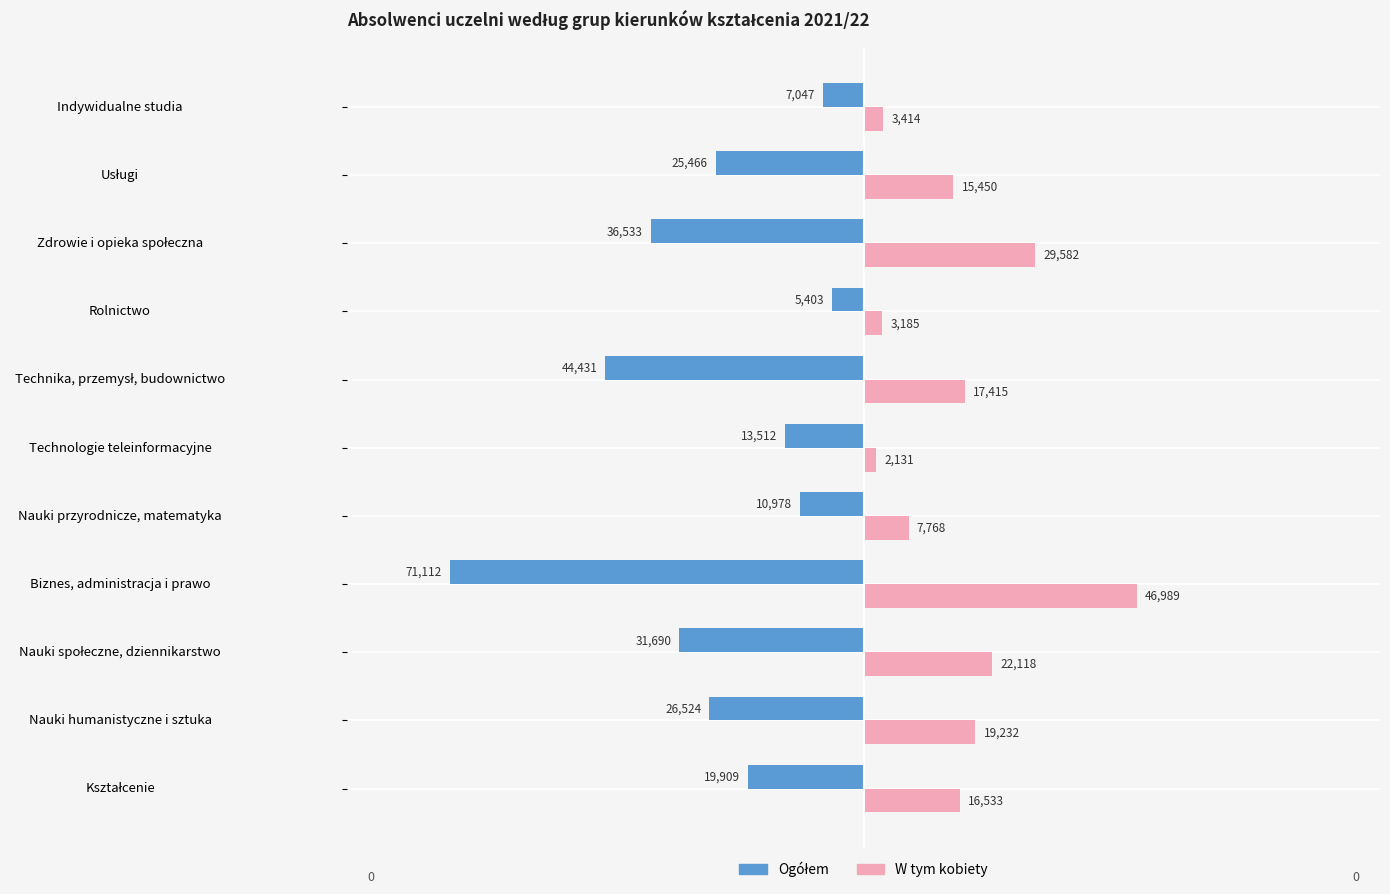

What is the minimum value shown in the chart?

-71112